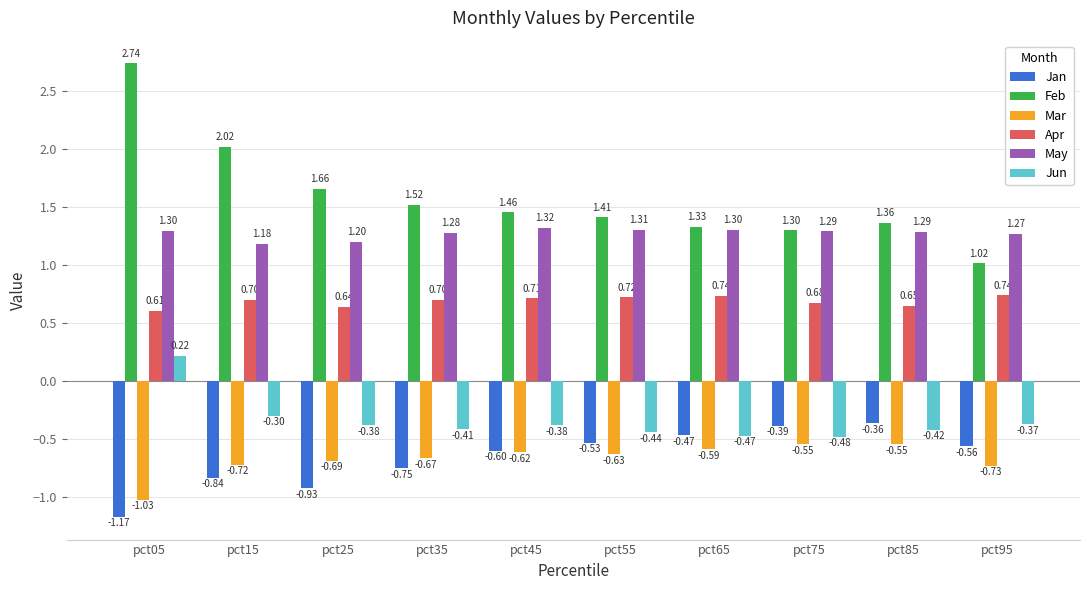

Rank the categories by Jan value from highest to lowest.

pct85, pct75, pct65, pct55, pct95, pct45, pct35, pct15, pct25, pct05